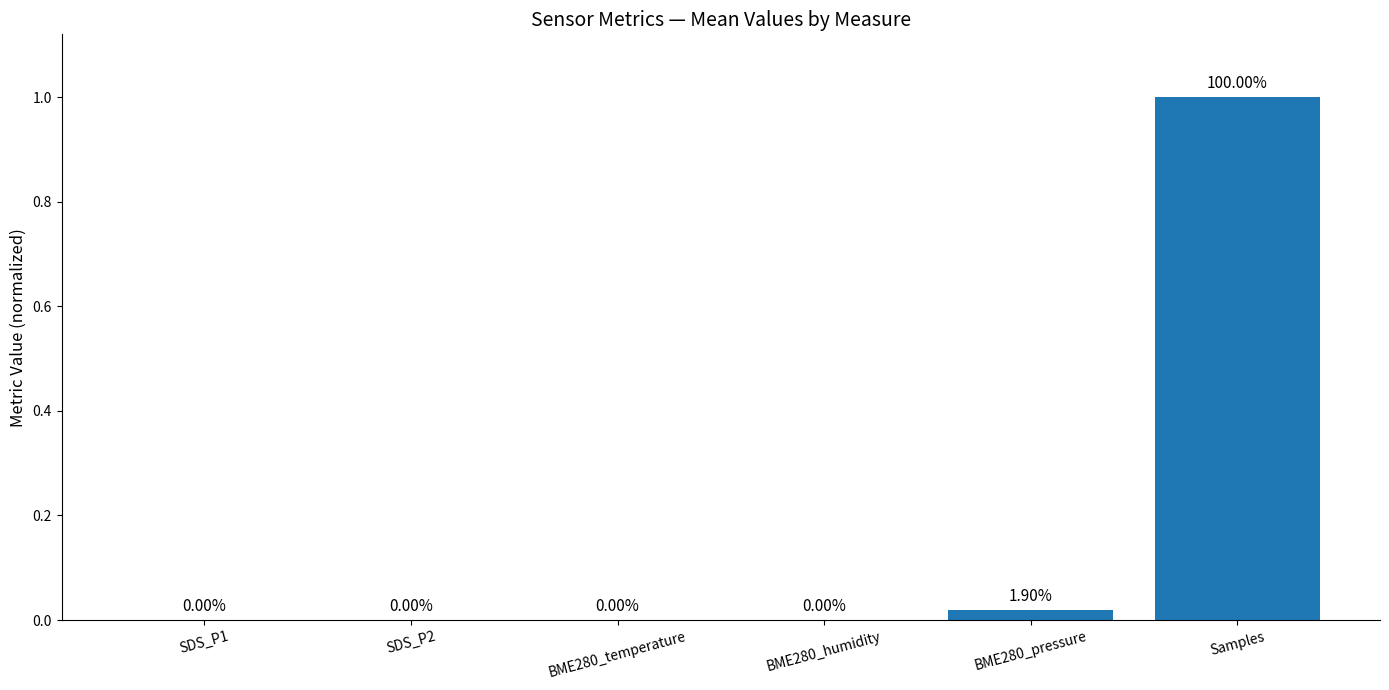

Which category has the highest value across all series?

Samples